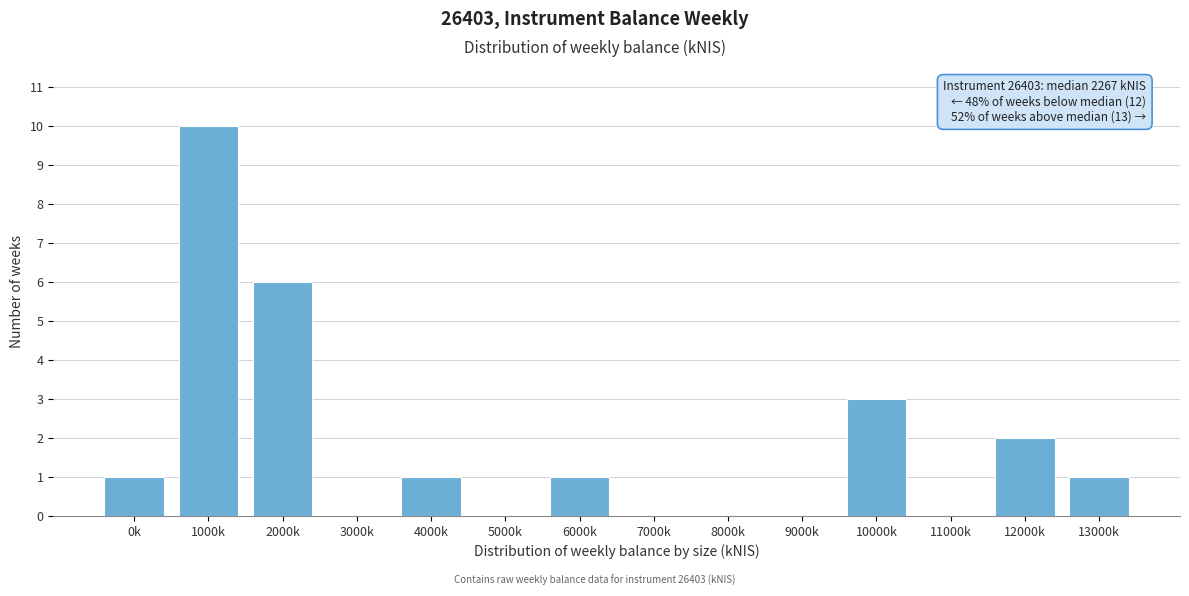

Reading left to right, transcribe all the data shown in this chart.

0k=1	1000k=10	2000k=6	3000k=0	4000k=1	5000k=0	6000k=1	7000k=0	8000k=0	9000k=0	10000k=3	11000k=0	12000k=2	13000k=1